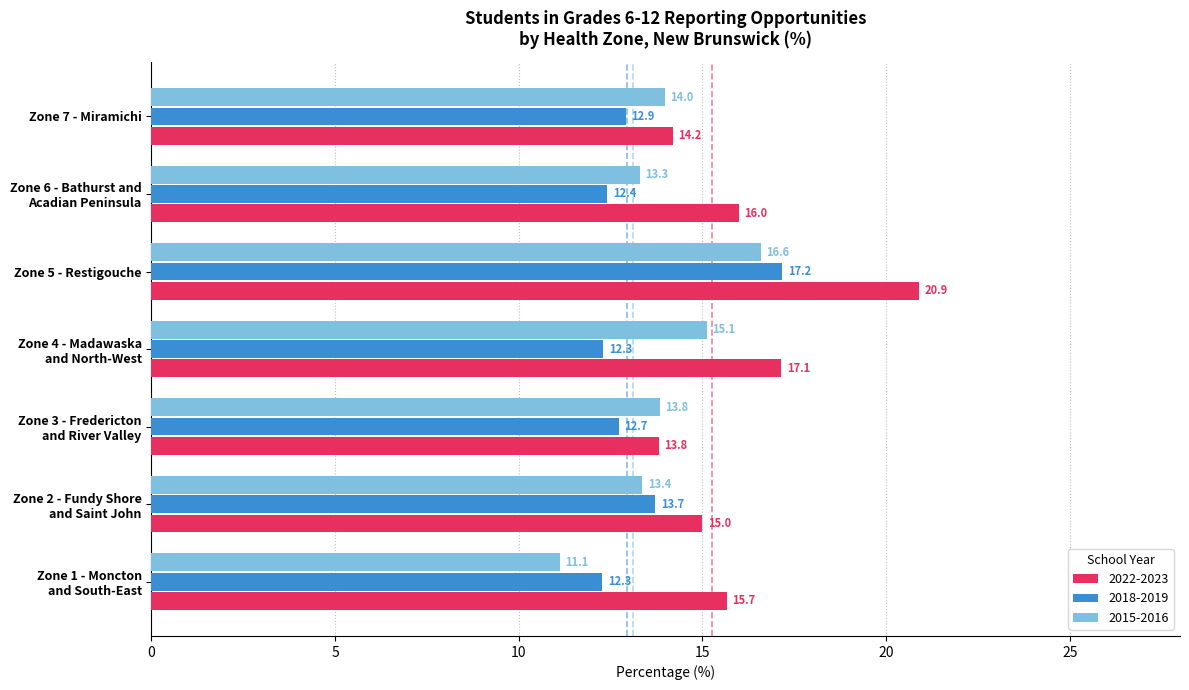

What is the sum of all 2022-2023 values?

112.7